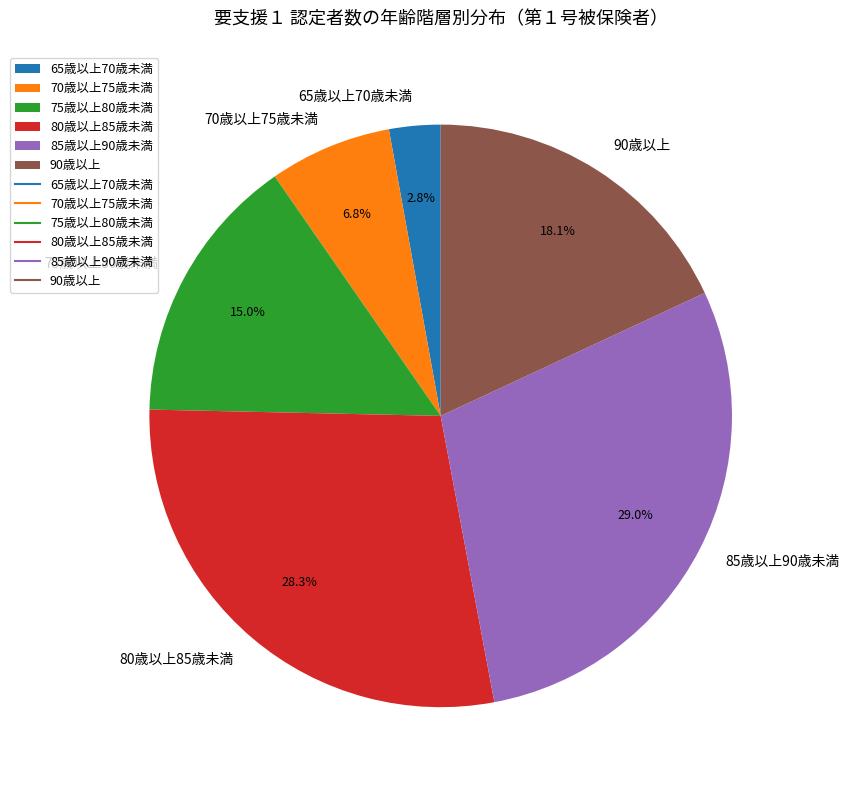

Is it true that 80歳以上85歳未満 is 28% of the pie?

True